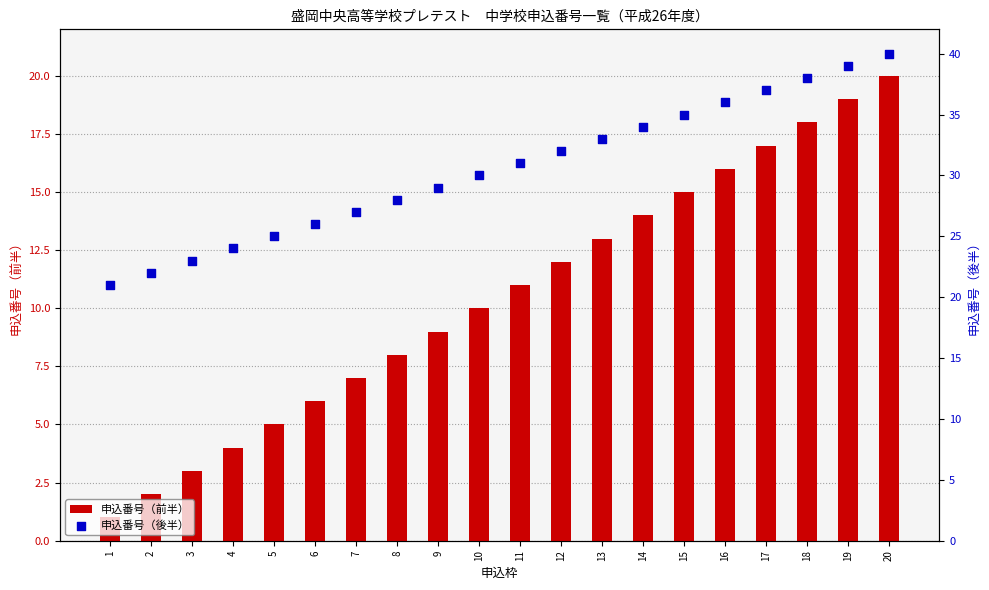

Which series has the widest spread of Y values?

申込番号（前半）